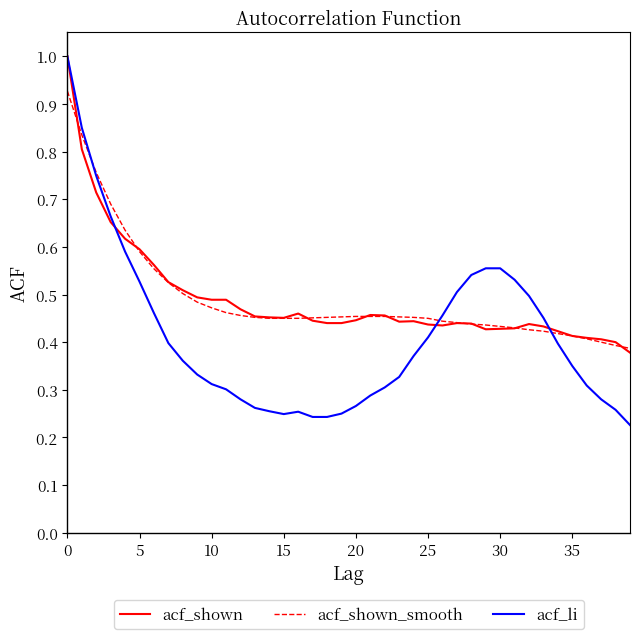

True or false: acf_shown_smooth and acf_shown cross at least once.

True